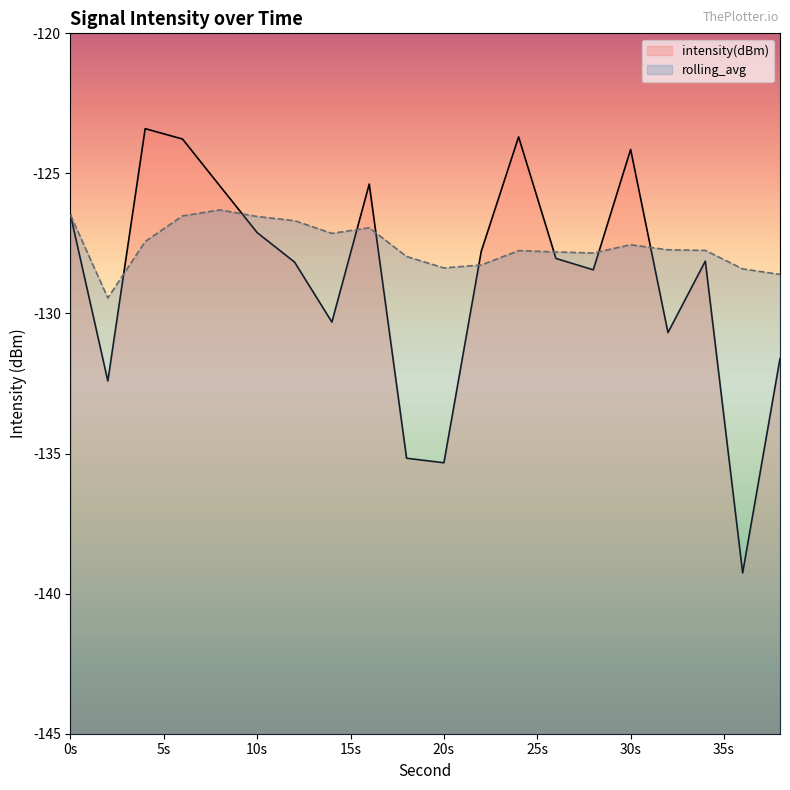

List the series in order of their peak value, highest first.

intensity(dBm), rolling_avg